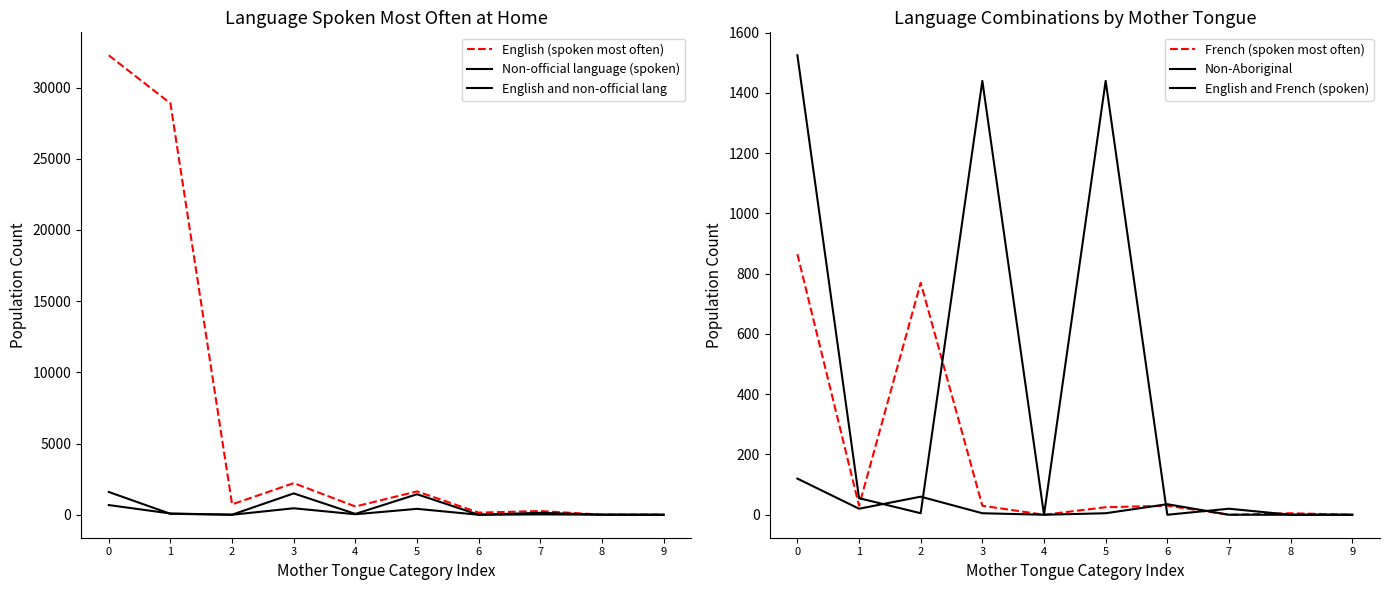

Is the value of Non-official language (spoken) at 2 greater than the value of French (spoken most often) at 3?

No